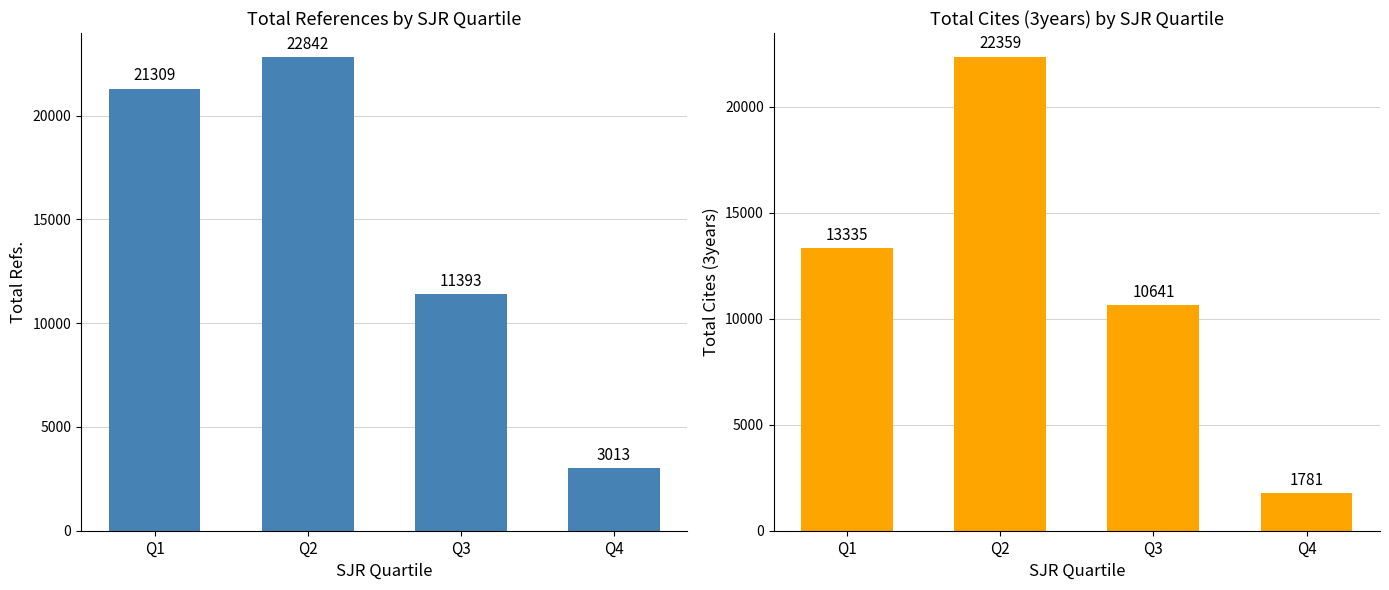

Which series has the largest total across all categories?

Total Refs.